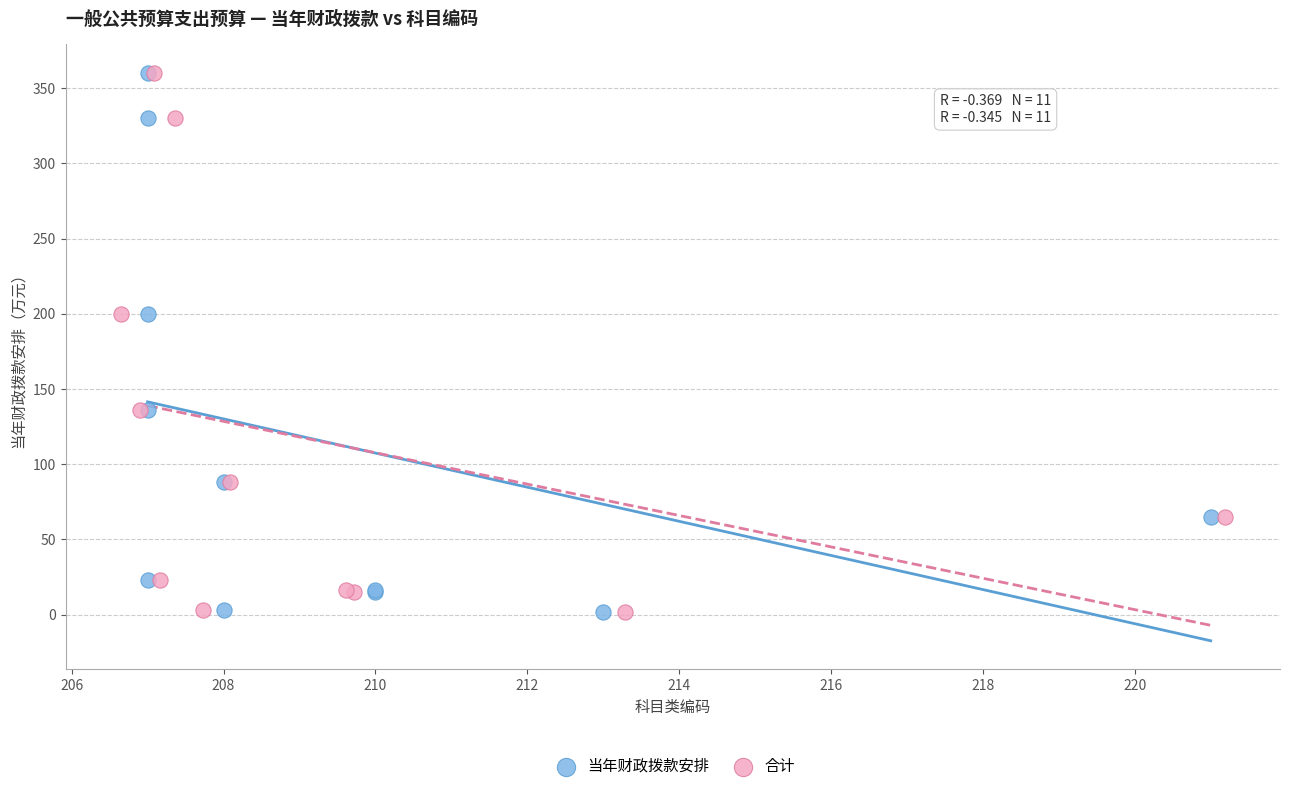

What are all the series names shown in the legend?

当年财政拨款安排, 合计